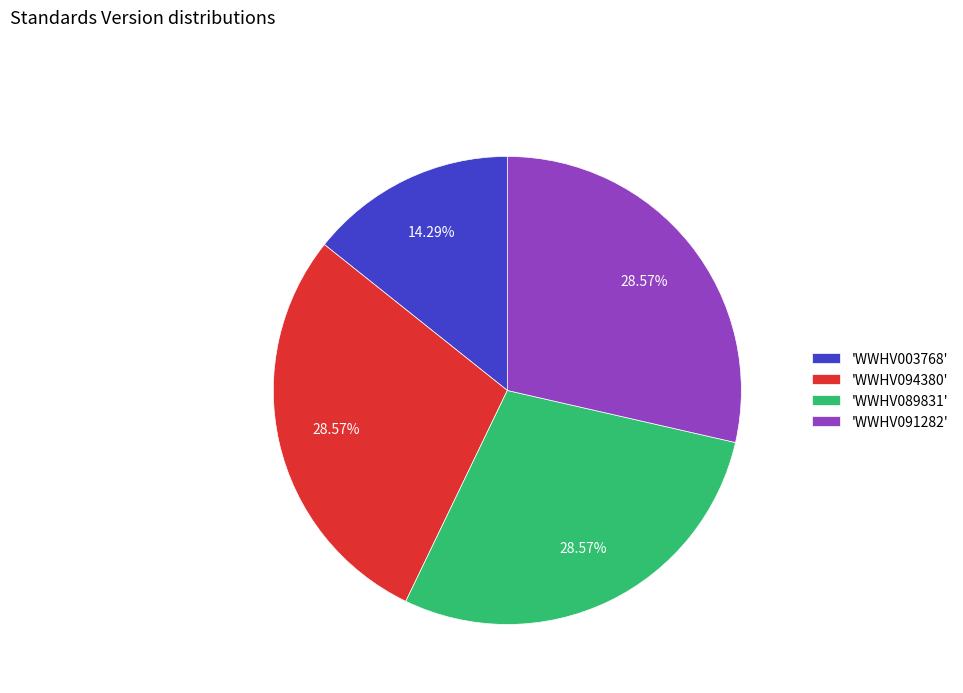

Is there any slice that represents more than half of the pie?

No